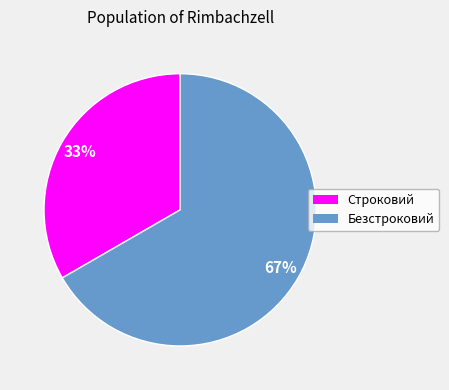

To the nearest percent, what is the combined percentage of Безстроковий and Строковий?

100%